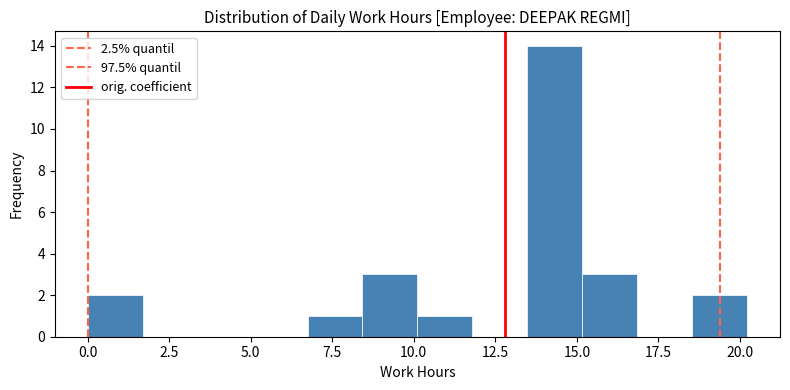

Read against the x-axis, roughly where is the centre of the tallest bar?

14.5